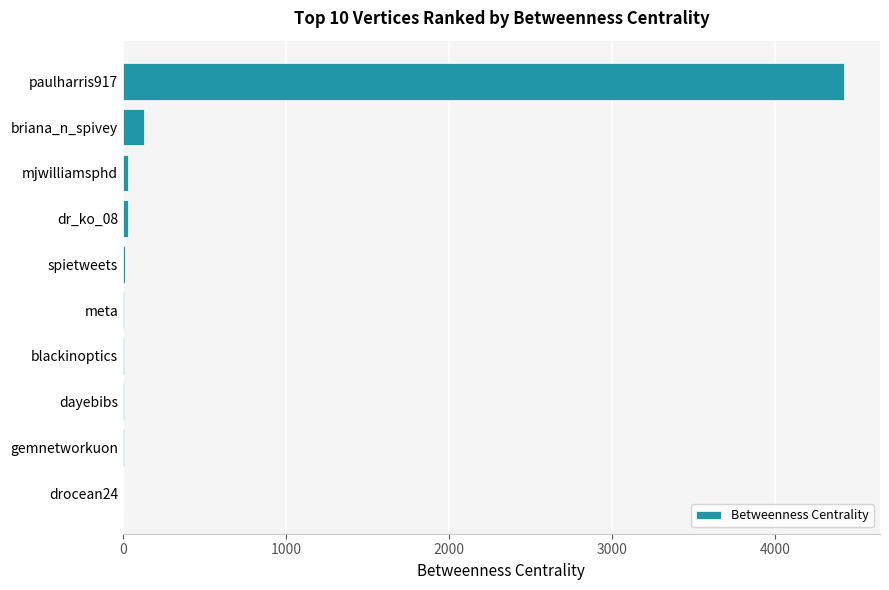

Between blackinoptics and briana_n_spivey, which is larger?

briana_n_spivey